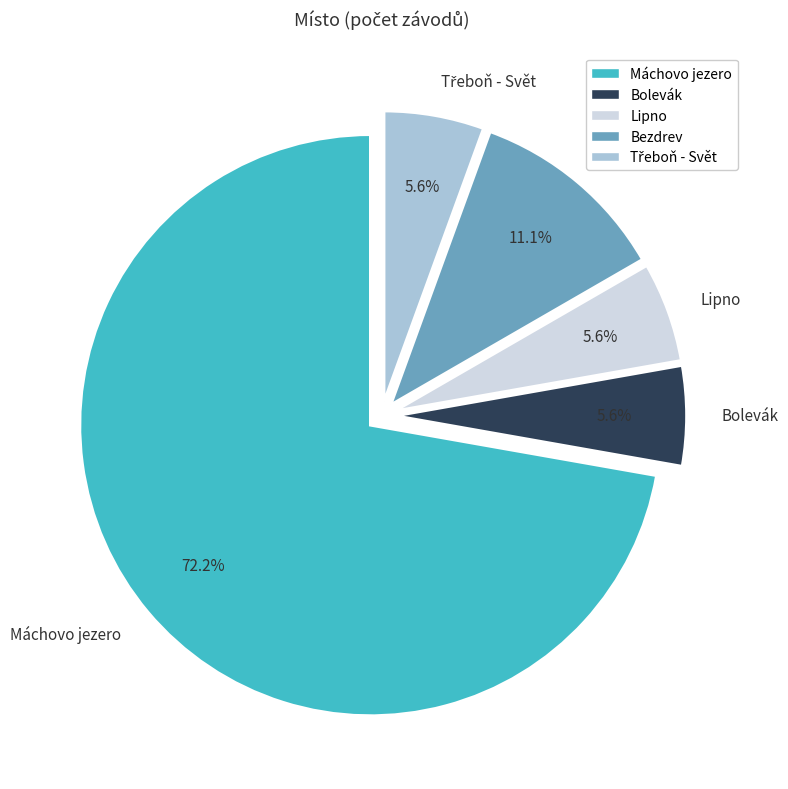

What percentage is NOT represented by Bezdrev?

88.9%